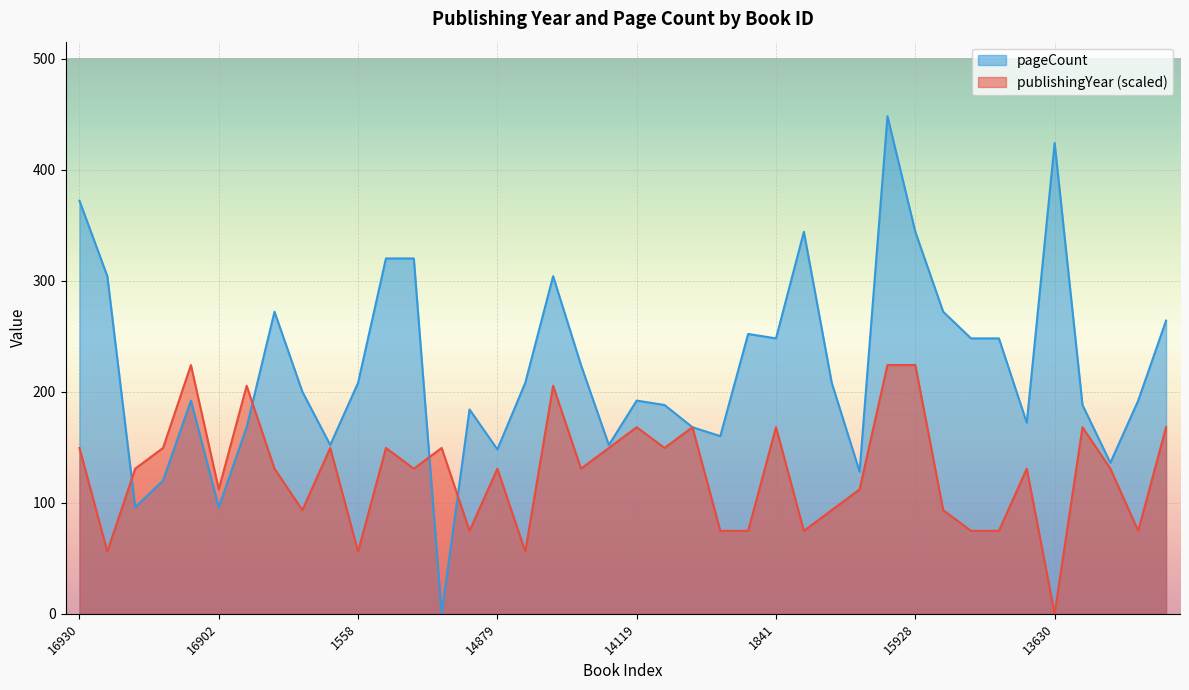

How many lines are shown in the chart?

2